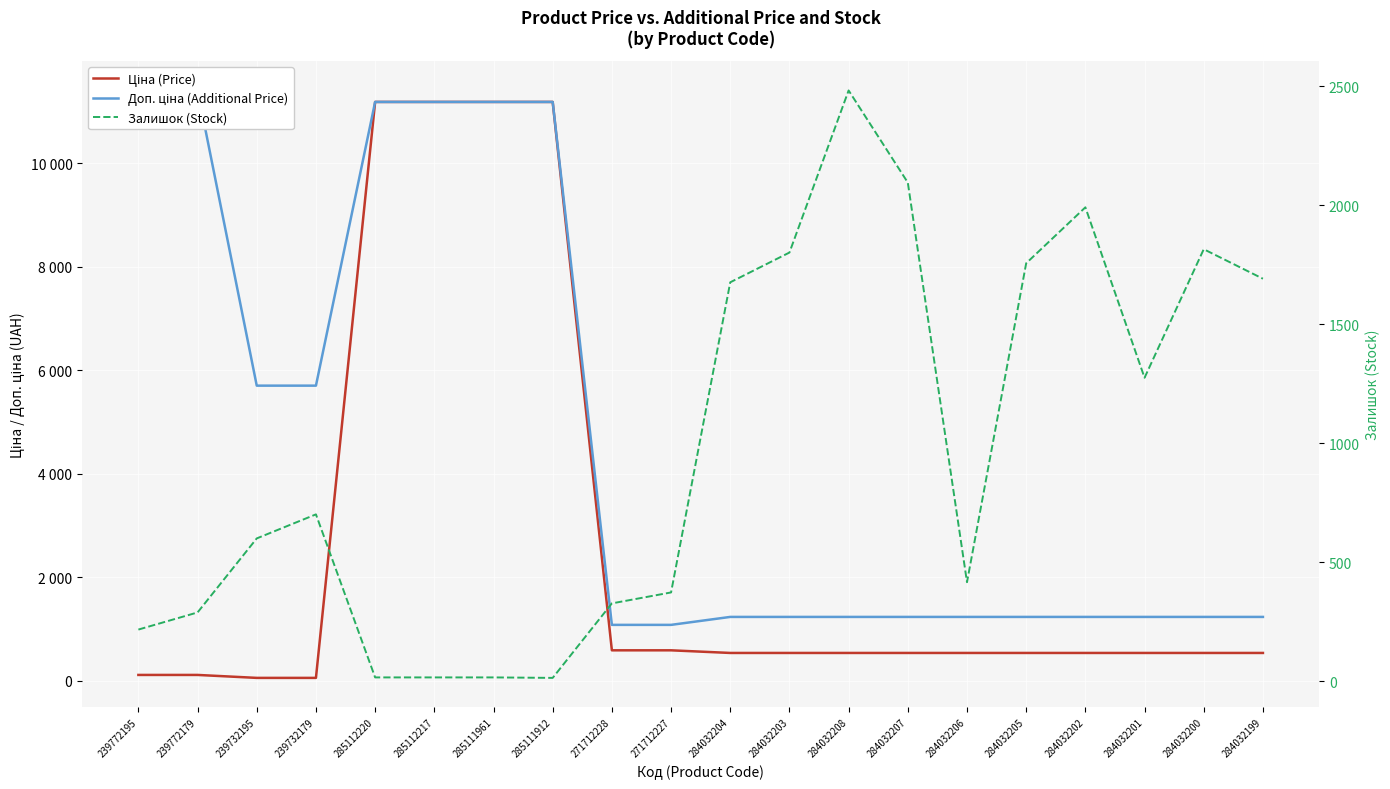

What is the sum of the Ціна (Price) values at 239732195 and 285112217?

11245.2